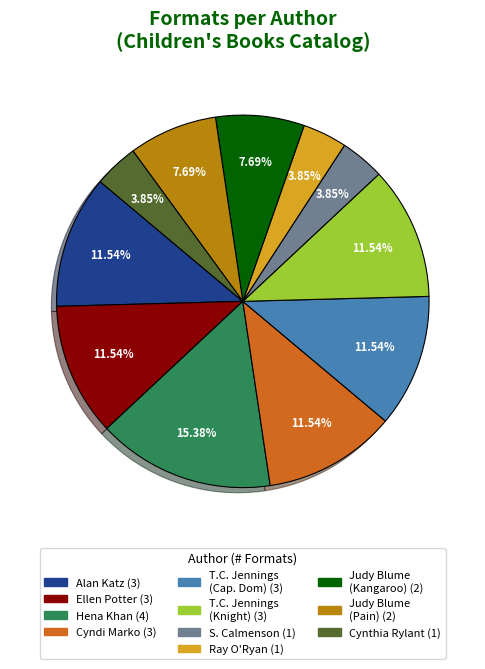

Is there a majority slice in this chart?

No